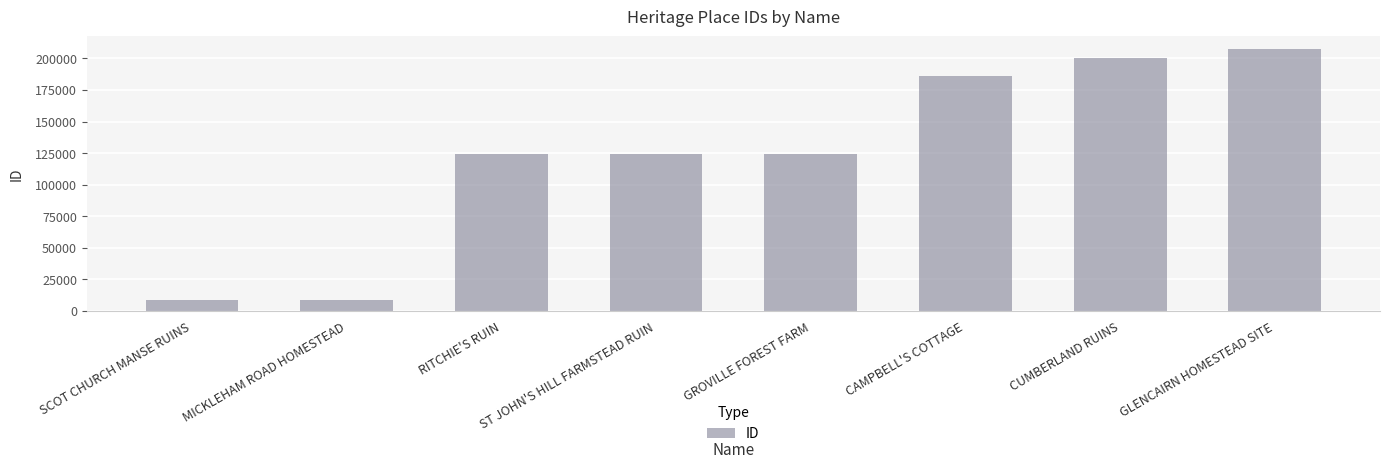

What is the difference between the values at CAMPBELL'S COTTAGE and MICKLEHAM ROAD HOMESTEAD?

177063